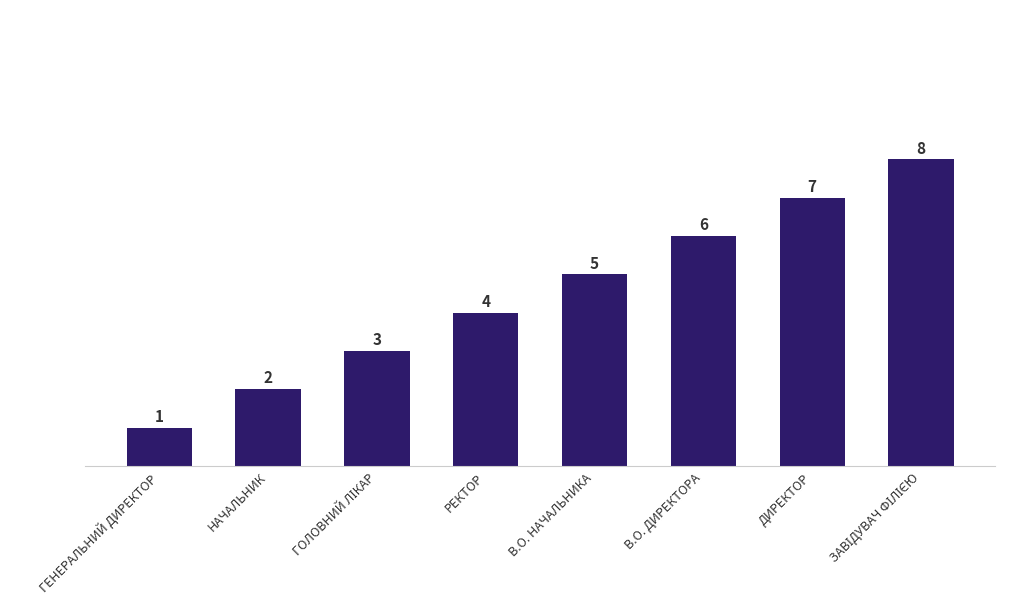

The chart shows a value of 7 at ДИРЕКТОР. True or false?

True